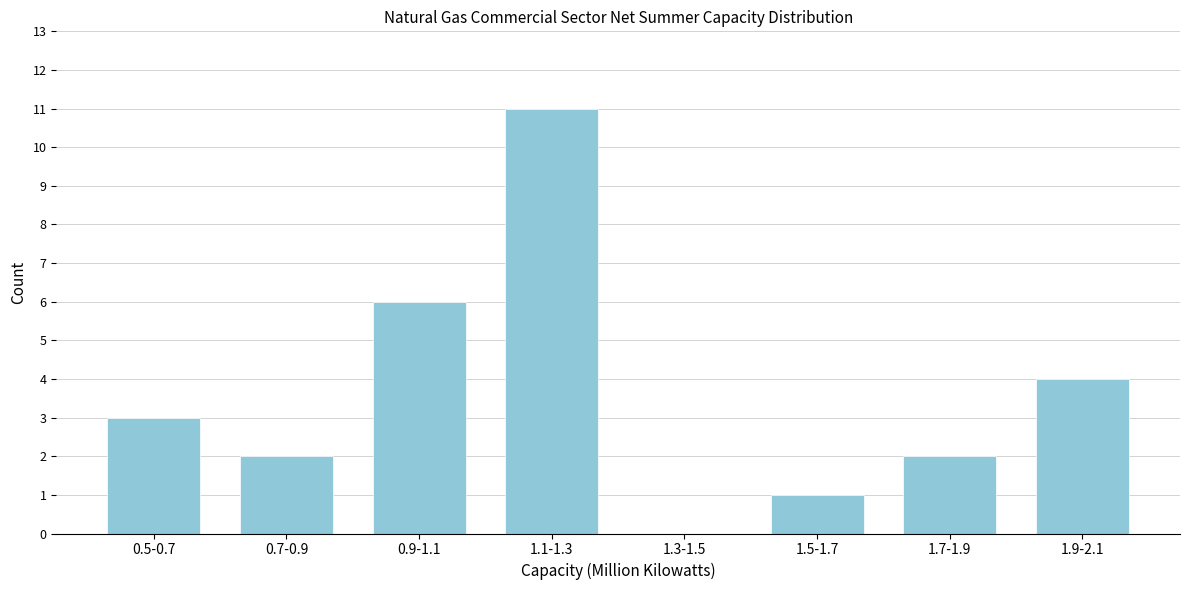

Reading left to right, extract all data points from this chart.

0.5-0.7=3	0.7-0.9=2	0.9-1.1=6	1.1-1.3=11	1.3-1.5=0	1.5-1.7=1	1.7-1.9=2	1.9-2.1=4